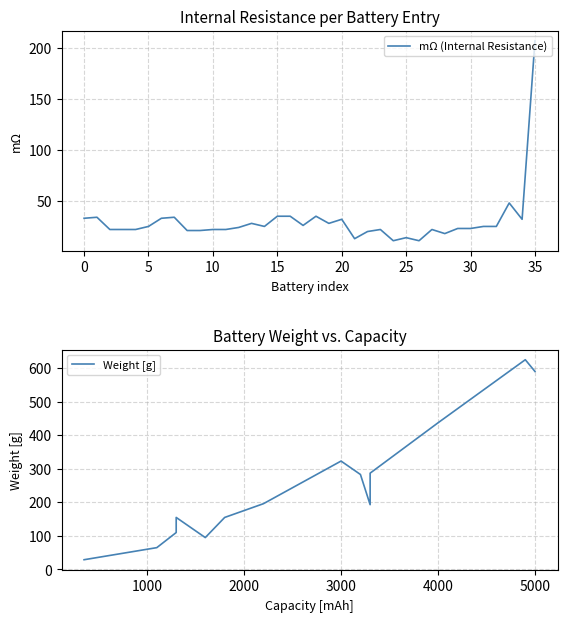

What is the highest value of the Weight [g] series?

625